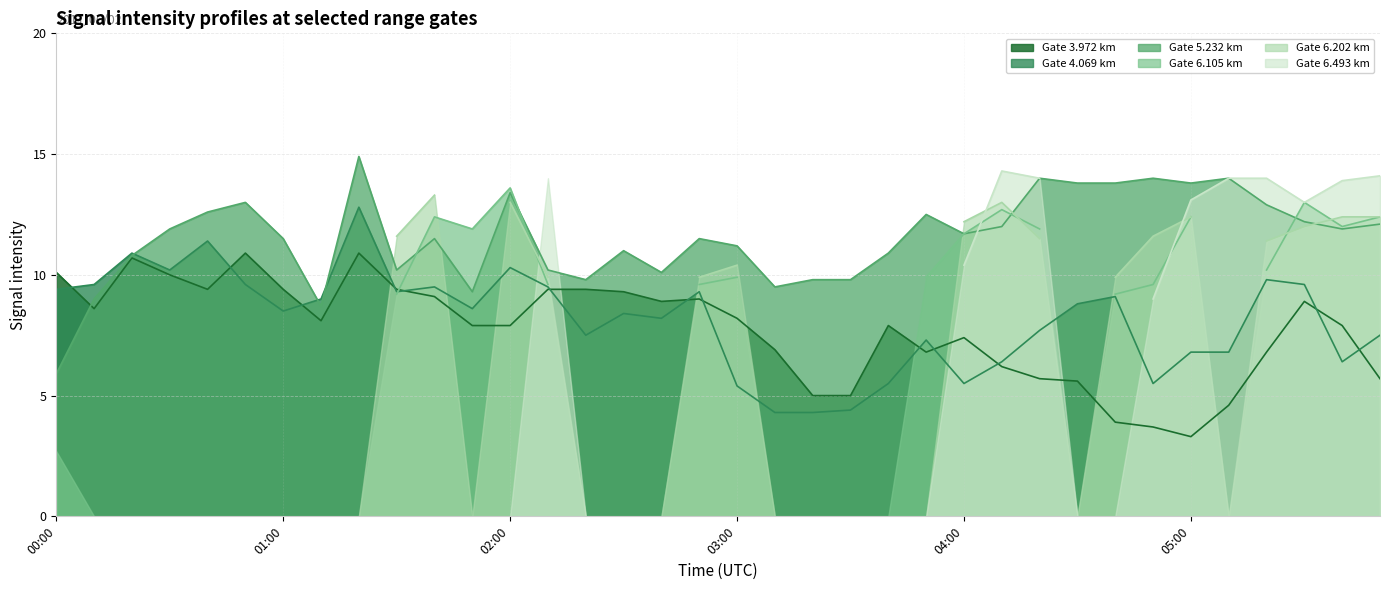

Which category has the highest value in the 3.972 series?

00:50